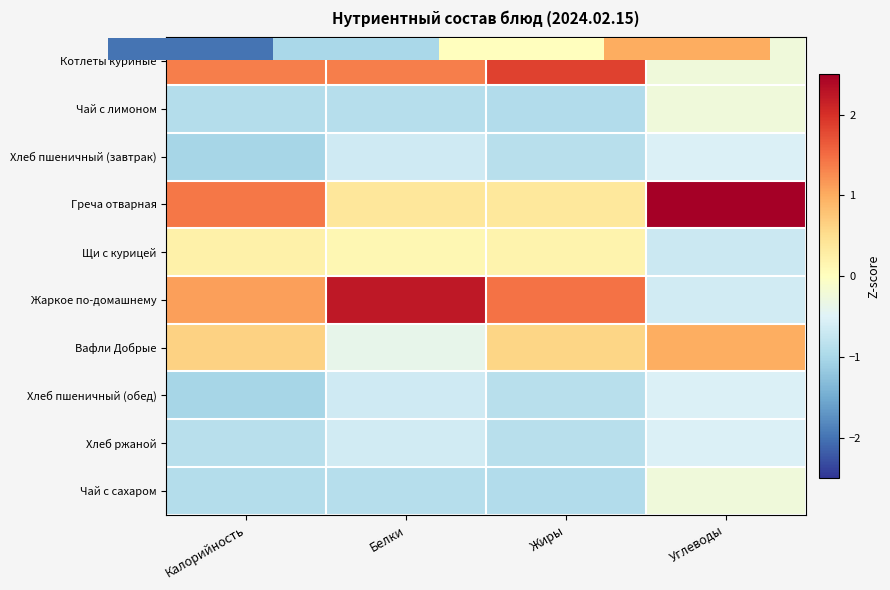

Which series has the largest total across all categories?

Греча отварная